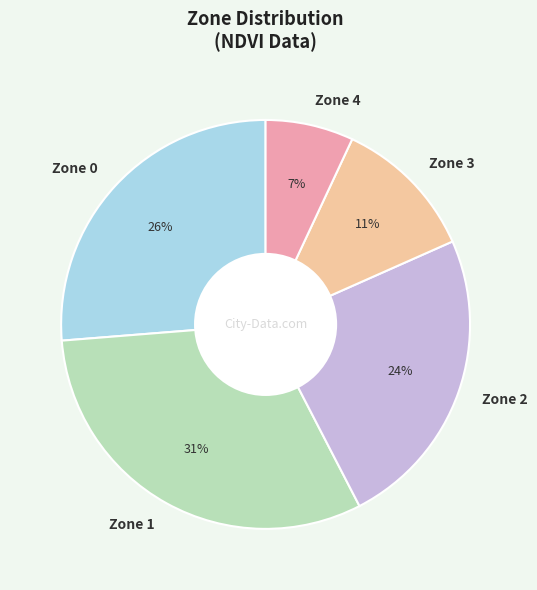

Do Zone 3 and Zone 1 together represent more than half of the pie?

No